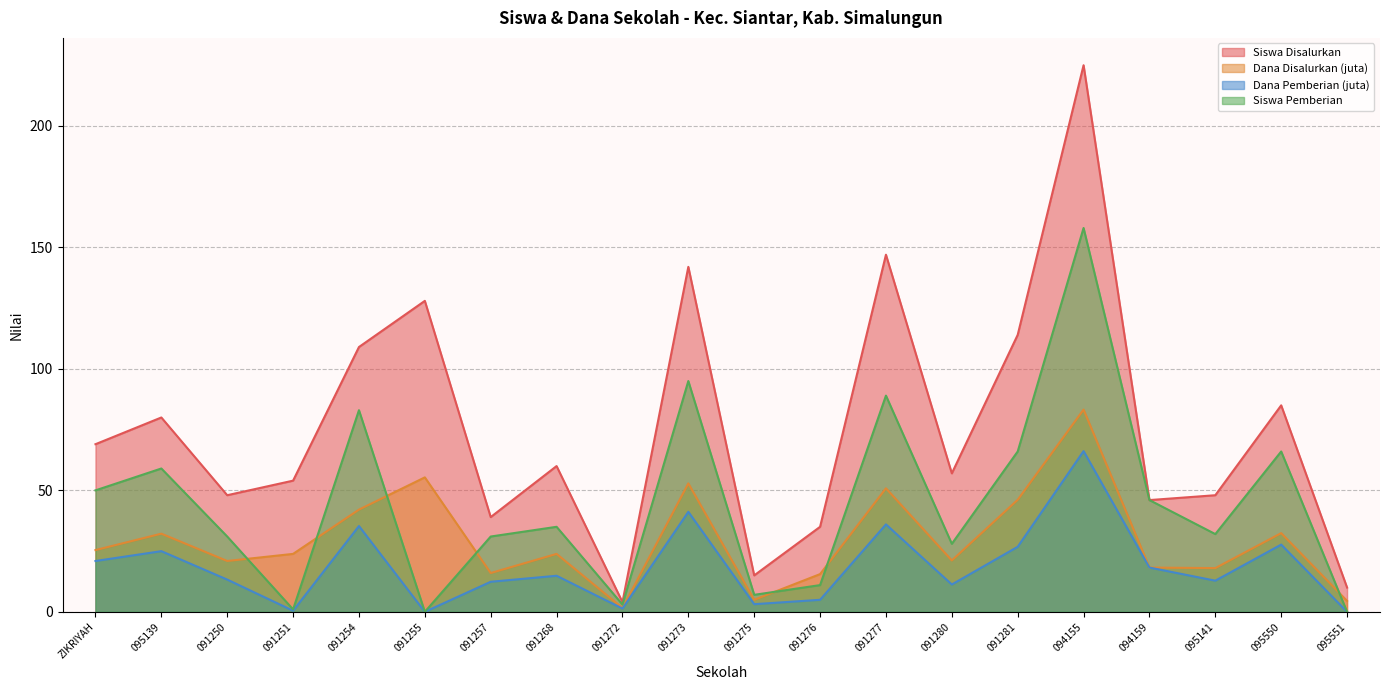

What is the approximate value of Siswa Disalurkan at 091273?

142.0